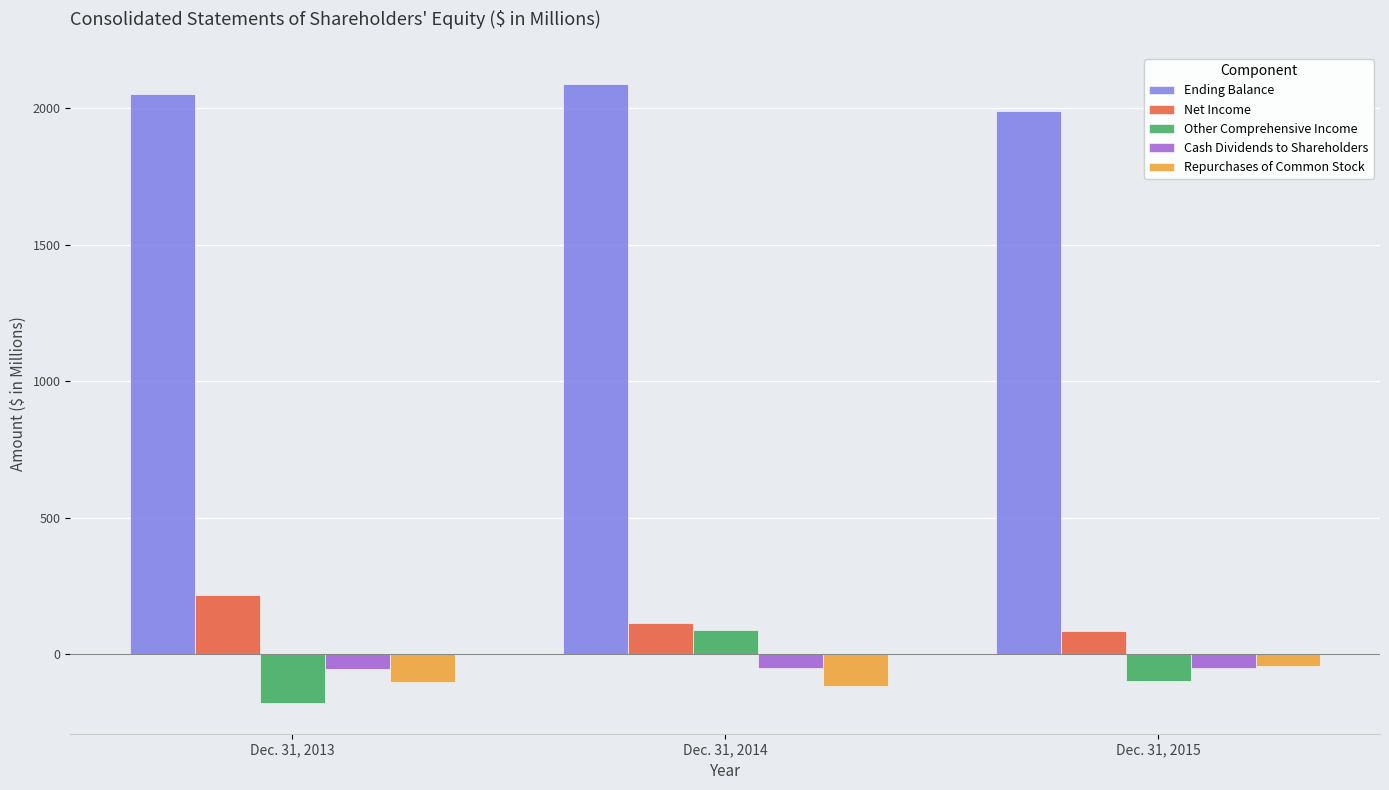

Read the Net Income value at Dec. 31, 2013.

217.7